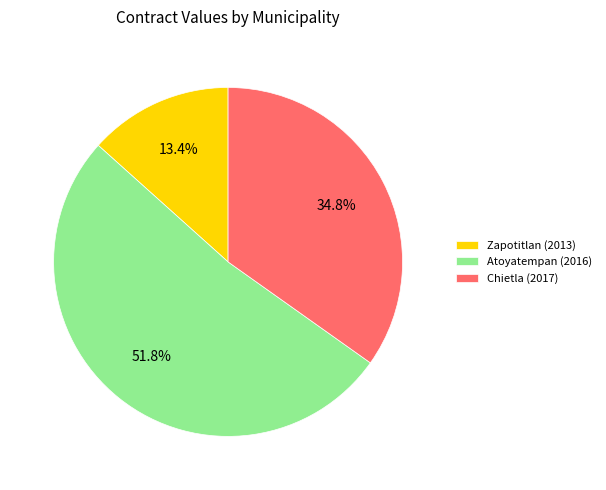

To the nearest percent, what percentage of the pie is Zapotitlan (2013)?

13%